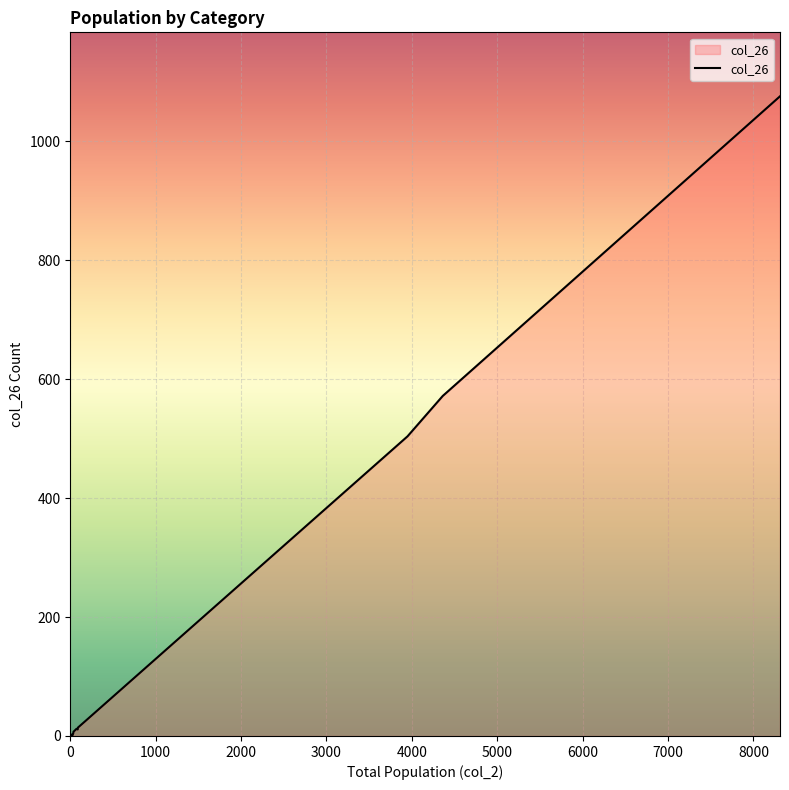

Reading right to left, transcribe all the data shown in this chart.

15=0	11=1	26=1	0=0	2=2	2=2	15=0	13=2	28=2	37=7	36=5	73=12	1=0	0=0	1=0	8=0	10=2	18=2	9=0	10=2	19=2	6=0	8=1	14=1	87=11	89=14	176=25	3949=504	4362=572	8311=1076